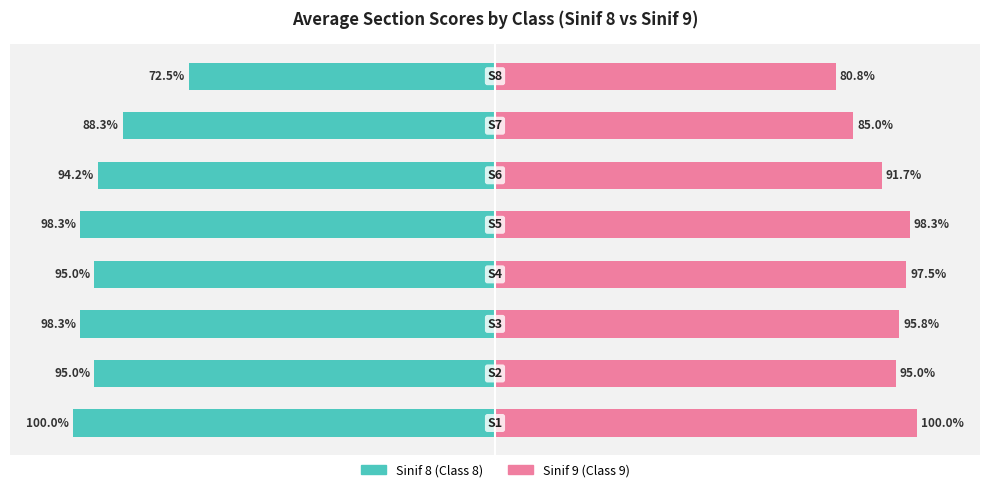

Is it true that Sinif 8 (Class 8) equals -129.5 at 3?

False